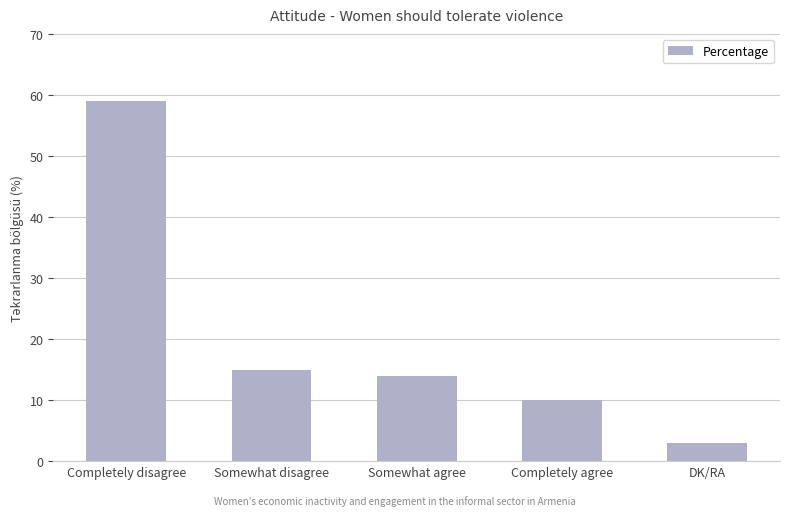

Rank the categories by value from lowest to highest.

DK/RA, Completely agree, Somewhat agree, Somewhat disagree, Completely disagree